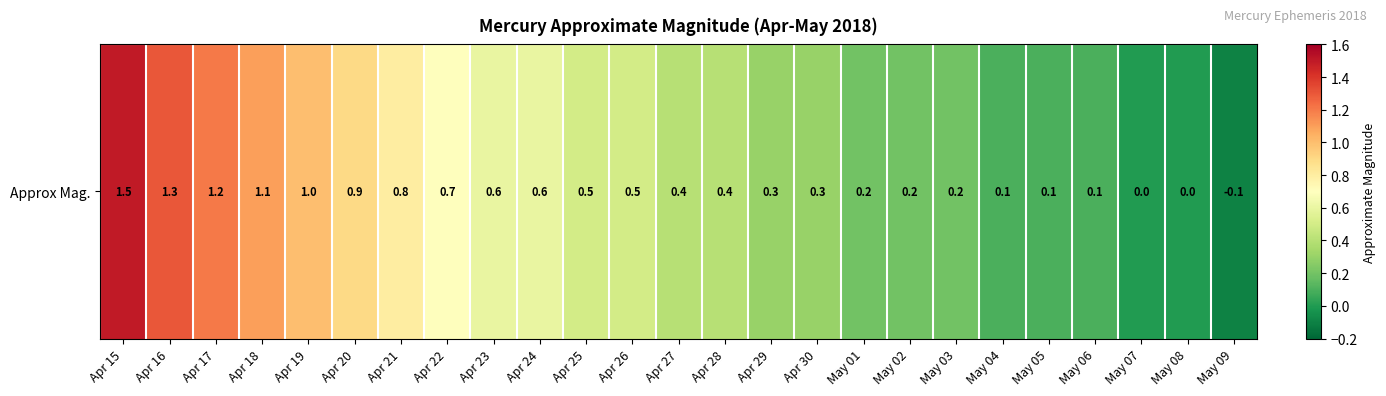

Reading left to right, what are all the values shown in this chart?

Apr 15=1.5	Apr 16=1.3	Apr 17=1.2	Apr 18=1.1	Apr 19=1.0	Apr 20=0.9	Apr 21=0.8	Apr 22=0.7	Apr 23=0.6	Apr 24=0.6	Apr 25=0.5	Apr 26=0.5	Apr 27=0.4	Apr 28=0.4	Apr 29=0.3	Apr 30=0.3	May 01=0.2	May 02=0.2	May 03=0.2	May 04=0.1	May 05=0.1	May 06=0.1	May 07=0.0	May 08=0.0	May 09=-0.1